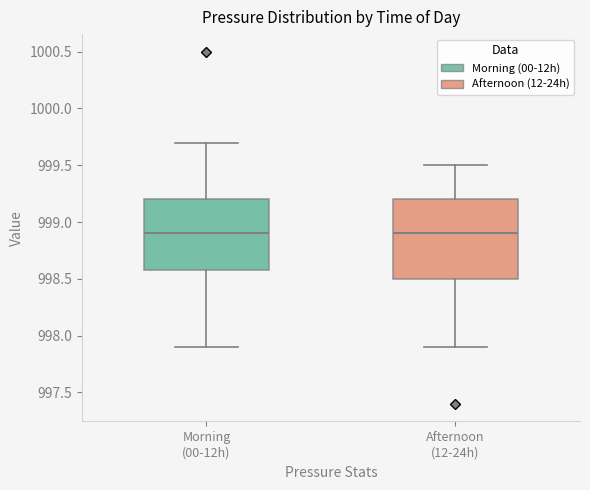

Reading left to right, read every box against the y-axis: the position of its median line, the range the box covers, and the ends of its whiskers. The values are not printed on the chart, so give them approximately, as read against the axis.

Morning (00-12h): median 998.9, box 998.6 to 999.2, whiskers 997.9 to 999.7
Afternoon (12-24h): median 998.9, box 998.5 to 999.2, whiskers 997.9 to 999.5